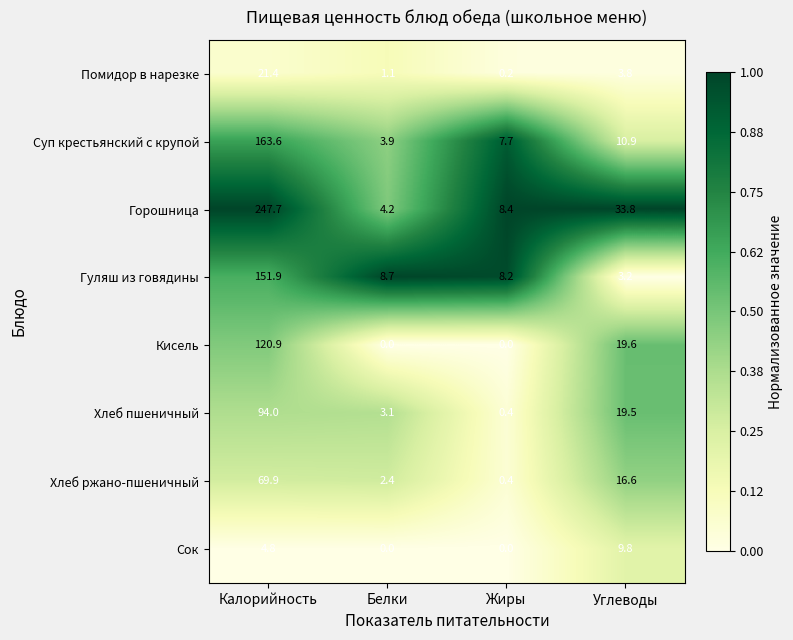

The value of Гуляш из говядины at Углеводы is 1.9. True or false?

False